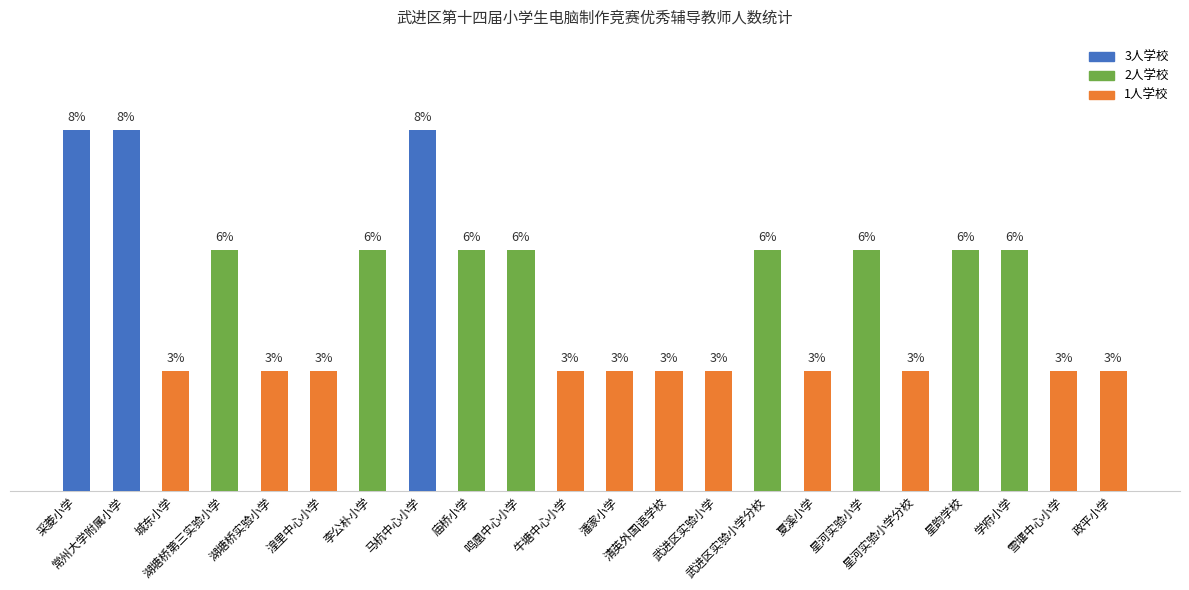

Which has a higher value, 潘家小学 or 夏溪小学?

潘家小学